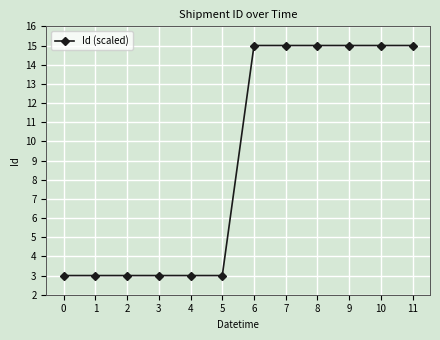

What is the value of the 7th point from the left?

15